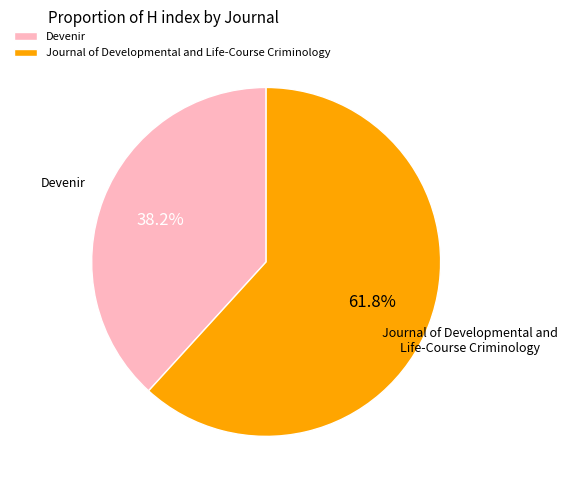

Approximately how many times larger is the value at Devenir compared to Journal of Developmental and Life-Course Criminology?

0.6